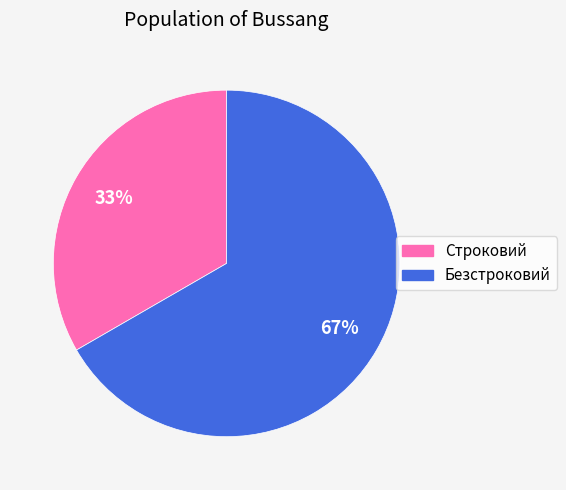

To the nearest percent, what is the combined percentage of Строковий and Безстроковий?

100%